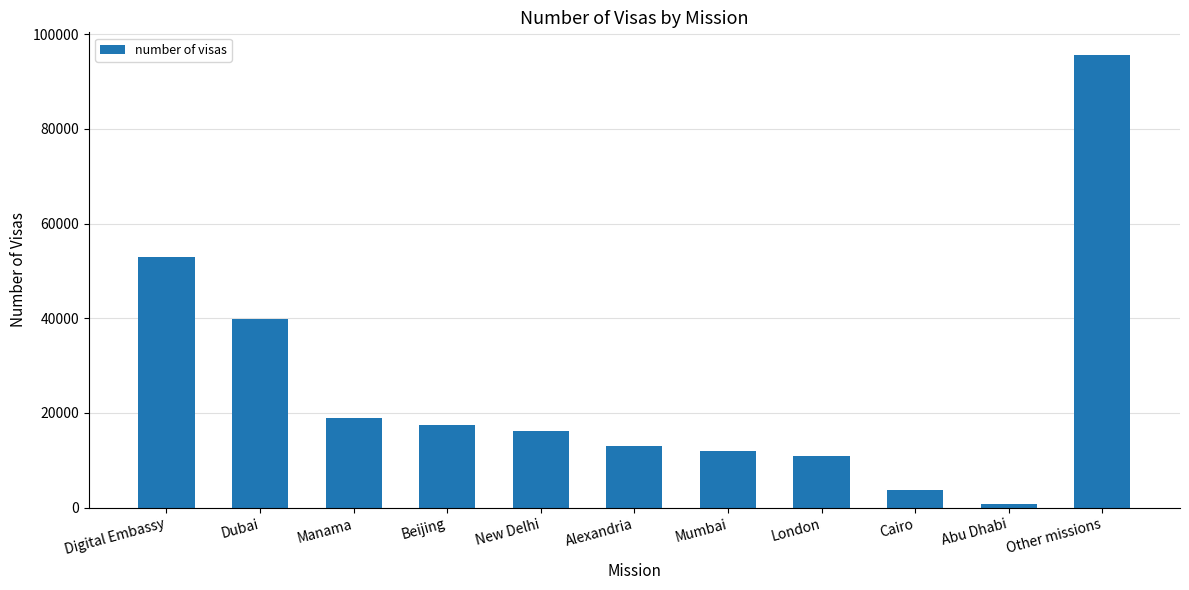

How many data points are less than 16157?

5